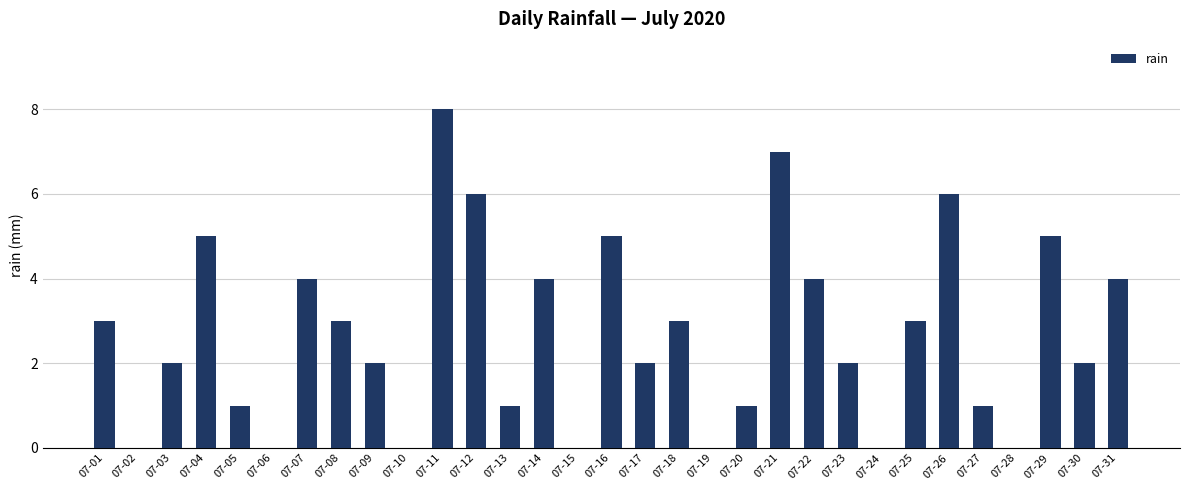

Reading left to right, what are all the values shown in this chart?

07-01=3	07-02=0	07-03=2	07-04=5	07-05=1	07-06=0	07-07=4	07-08=3	07-09=2	07-10=0	07-11=8	07-12=6	07-13=1	07-14=4	07-15=0	07-16=5	07-17=2	07-18=3	07-19=0	07-20=1	07-21=7	07-22=4	07-23=2	07-24=0	07-25=3	07-26=6	07-27=1	07-28=0	07-29=5	07-30=2	07-31=4